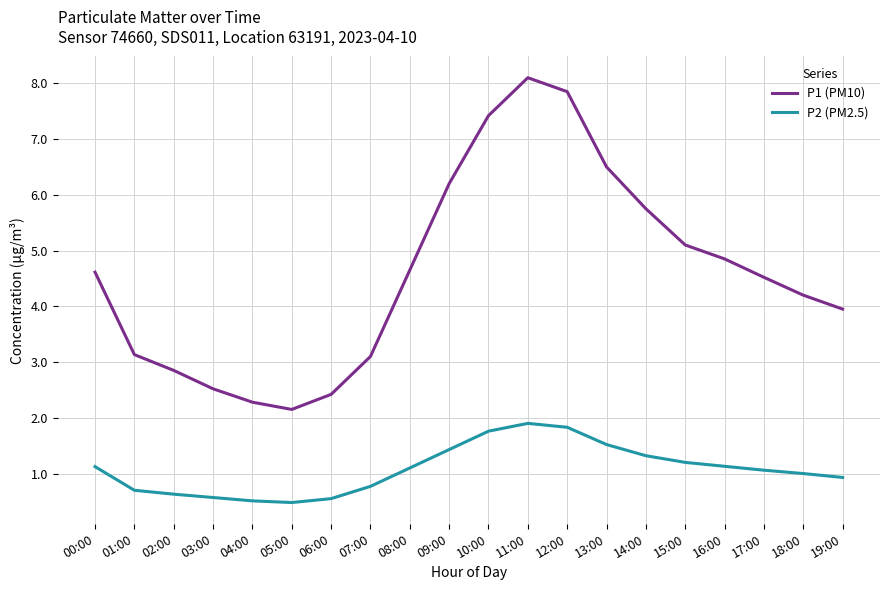

What position from the left is 17:00?

18